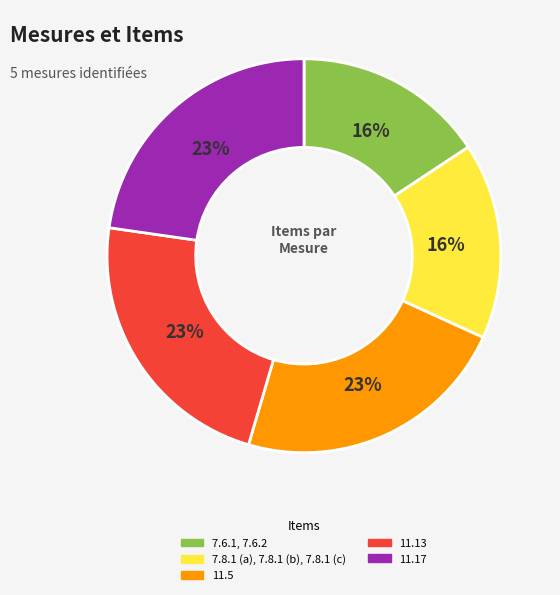

How many slices are in this pie chart?

5